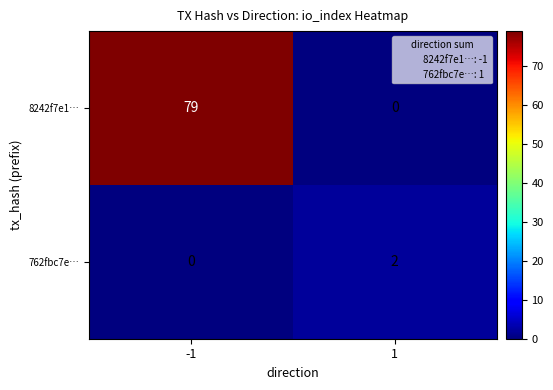

Reading left to right, extract all data points from this chart.

8242f7e1…: 79	0
762fbc7e…: 0	2